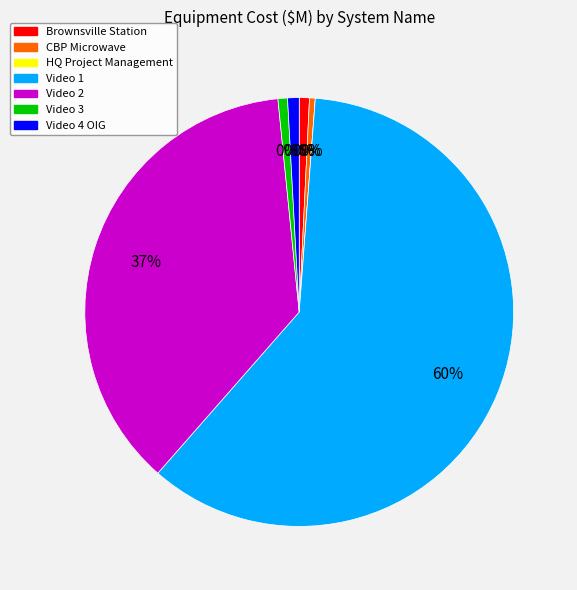

Is Video 2 the majority of the pie?

No